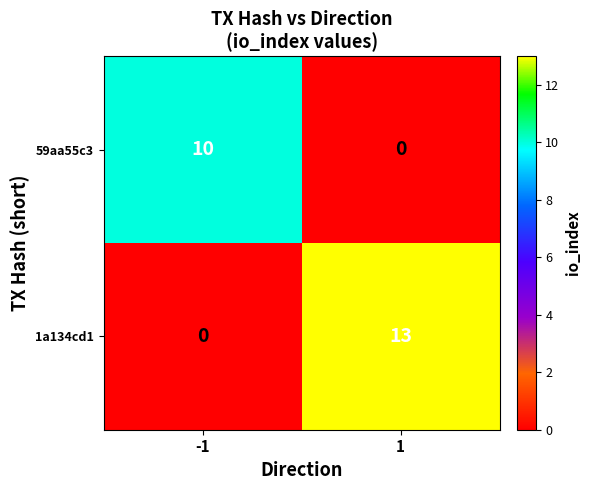

Which series has the widest spread of values?

1a134cd1